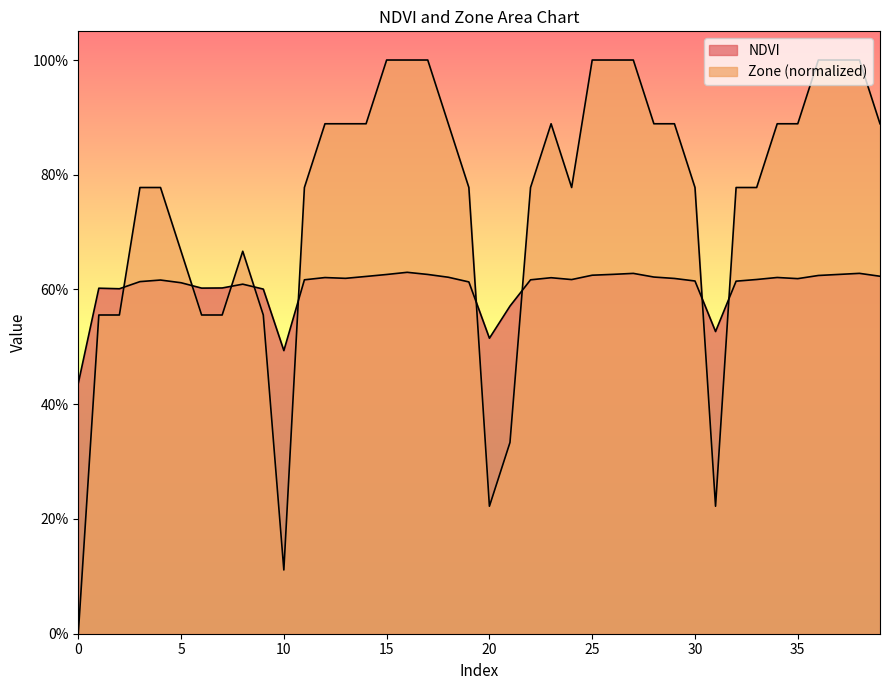

Which series has the widest spread of values?

Zone